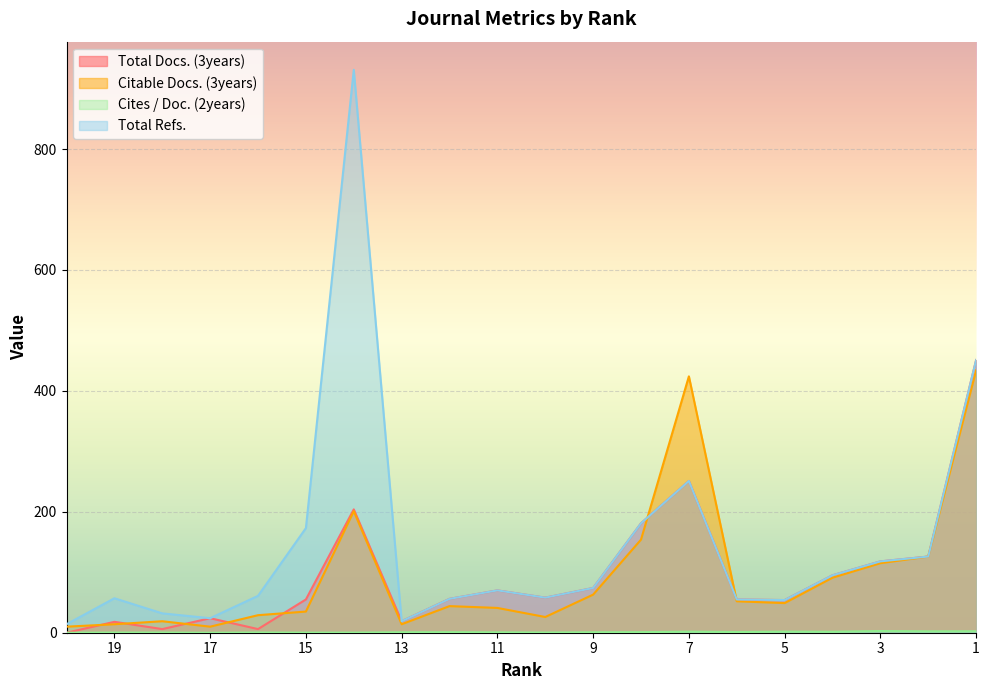

What is the difference between the highest and lowest values at 15?

172.8